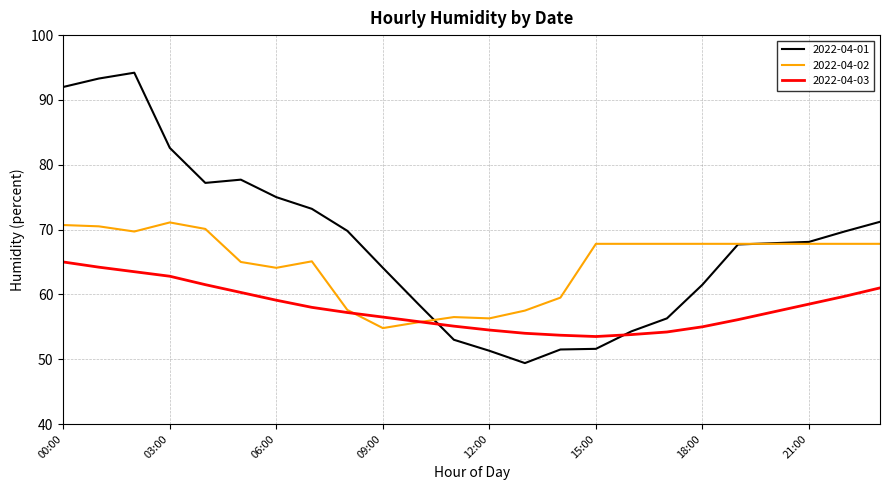

Which series has the largest total across all categories?

2022-04-01